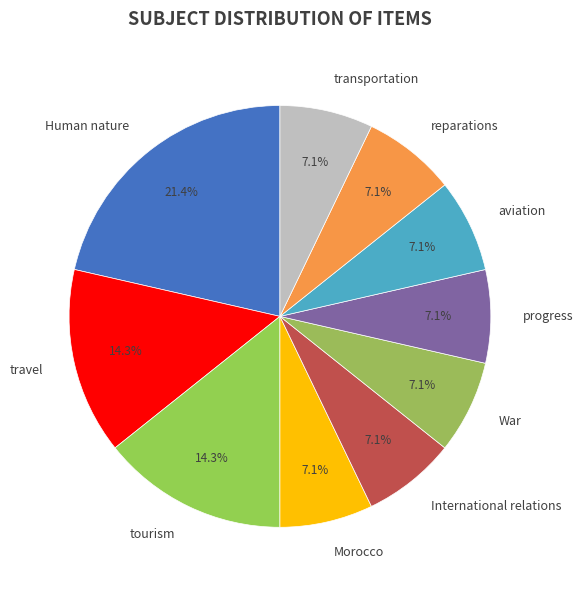

What percentage is NOT represented by travel?

85.7%